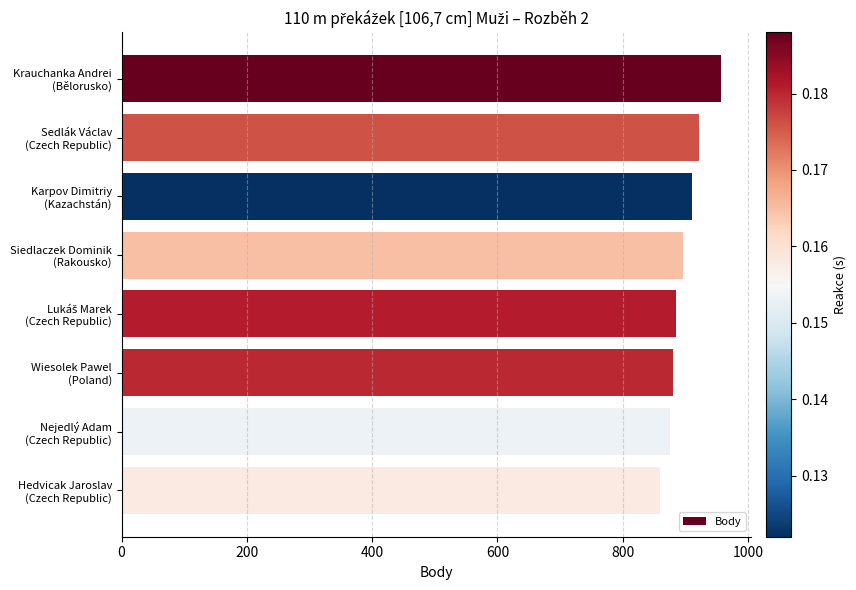

What is the value of the 8th bar from the top?

860